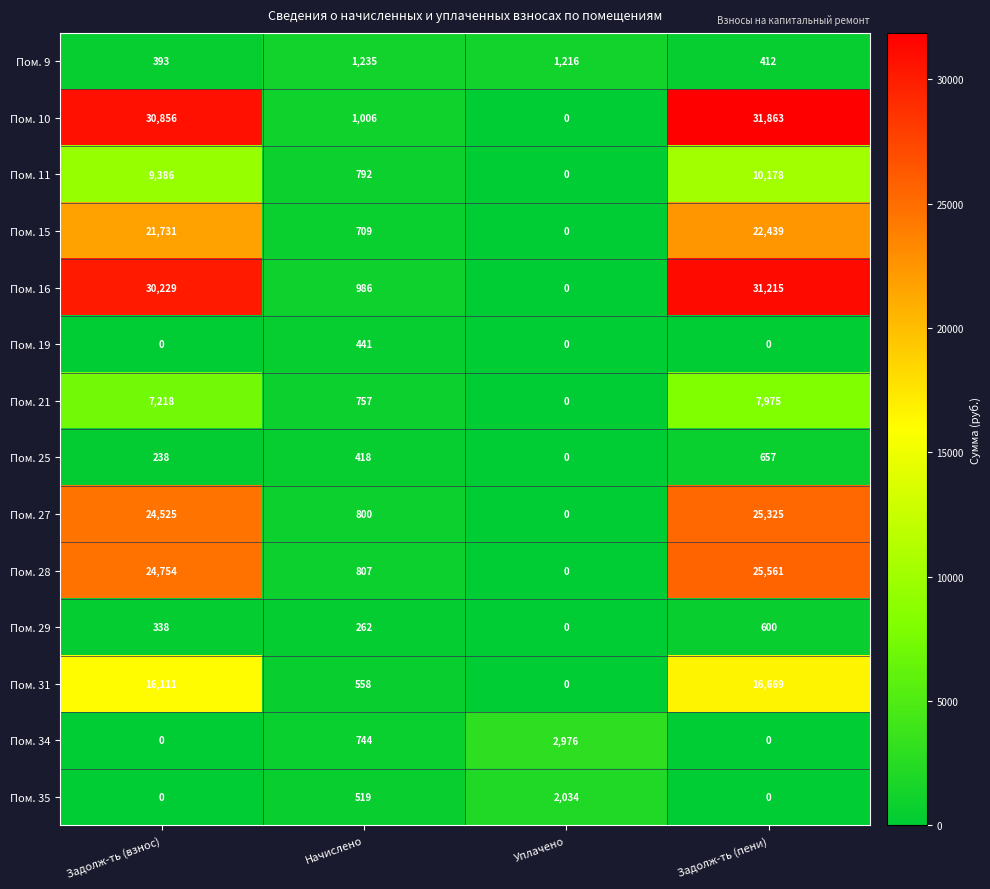

Which label corresponds to the largest value in the chart?

Задолж-ть (пени)